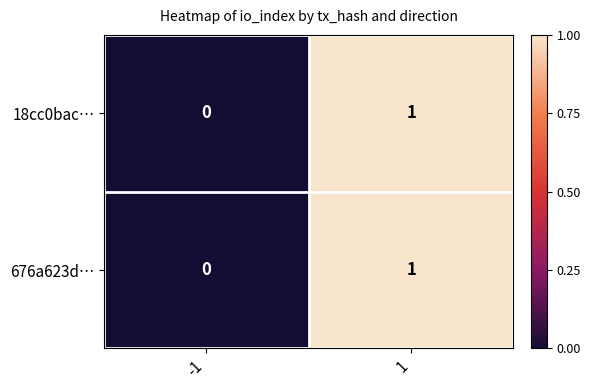

Reading left to right, extract all data points from this chart.

18cc0bac…: 0	1
676a623d…: 0	1